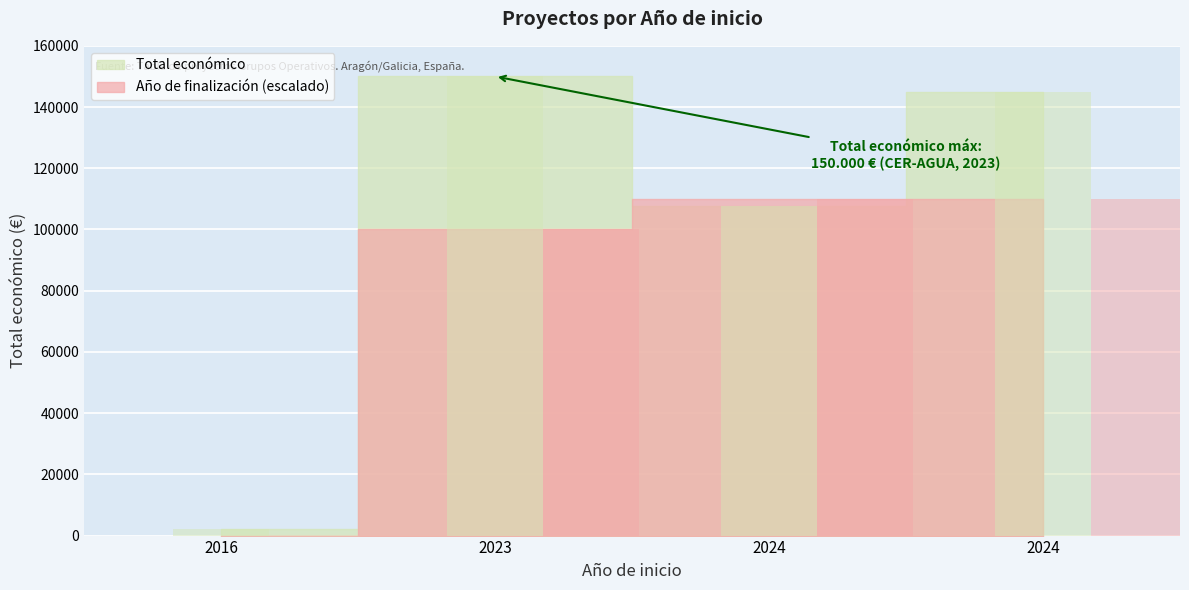

What are all the series names shown in the legend?

Total económico, Año de finalización